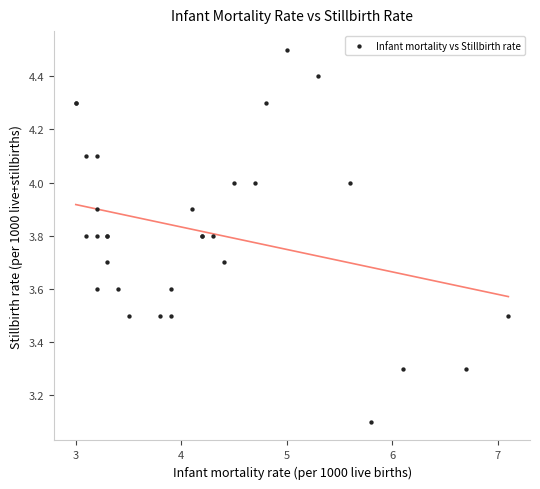

What Y value in the scatter plot is closest to 3?

3.1